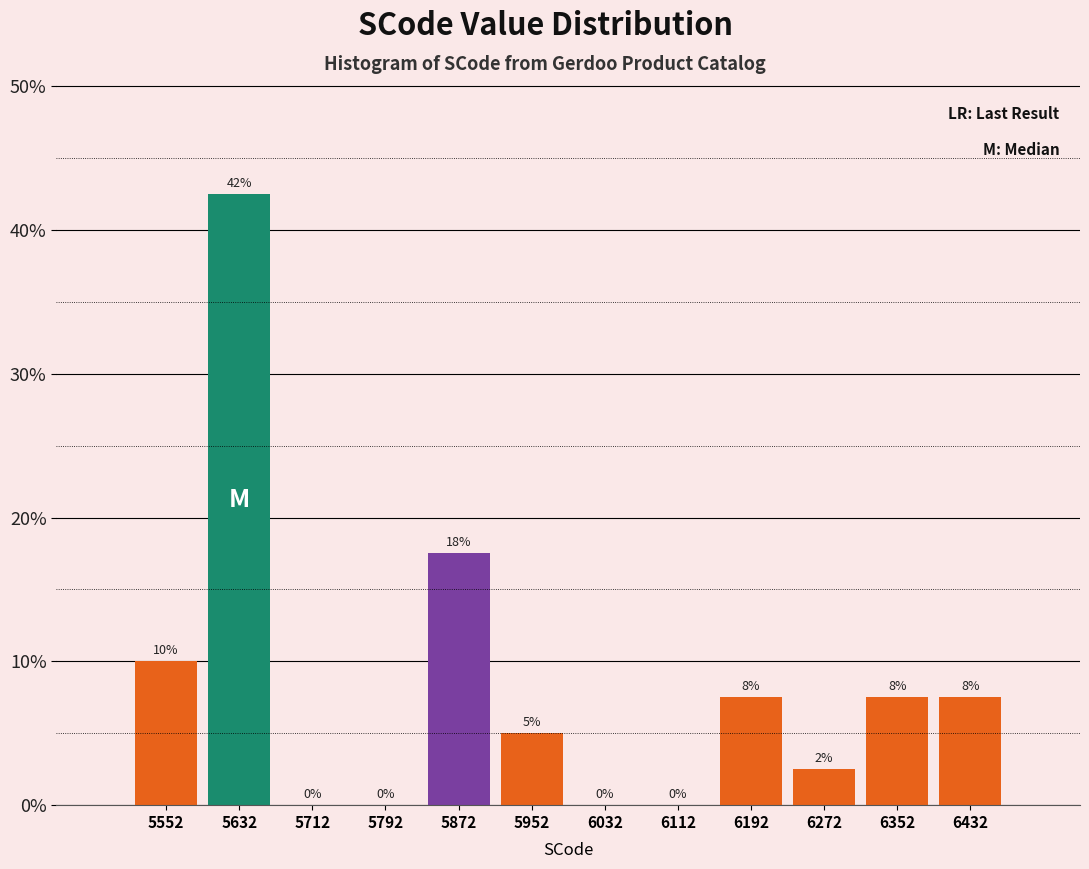

Which range on the x-axis has the tallest bar?

5590 to 5670